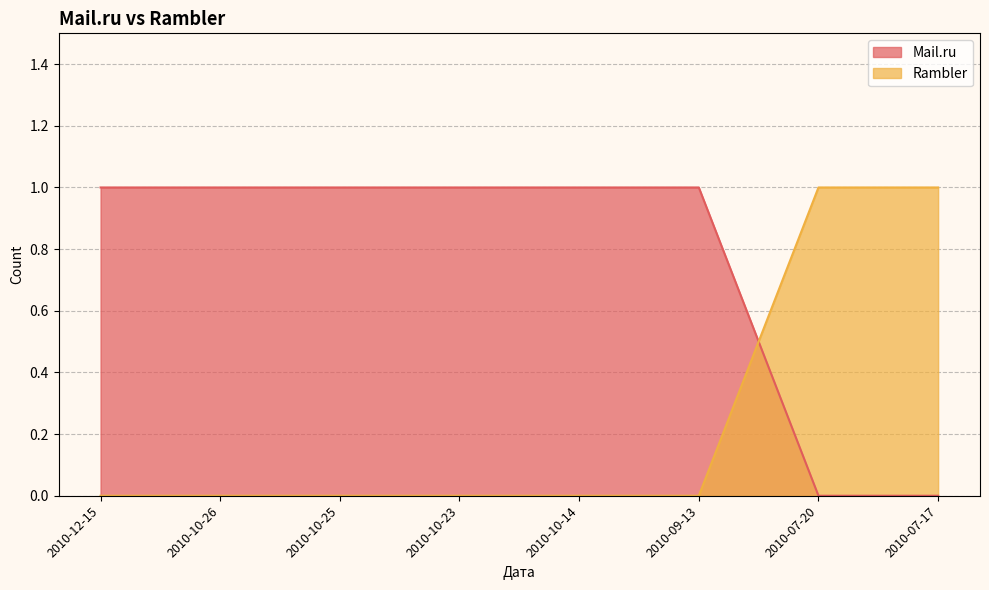

Rank the series by their maximum value, from lowest to highest.

Mail.ru, Rambler